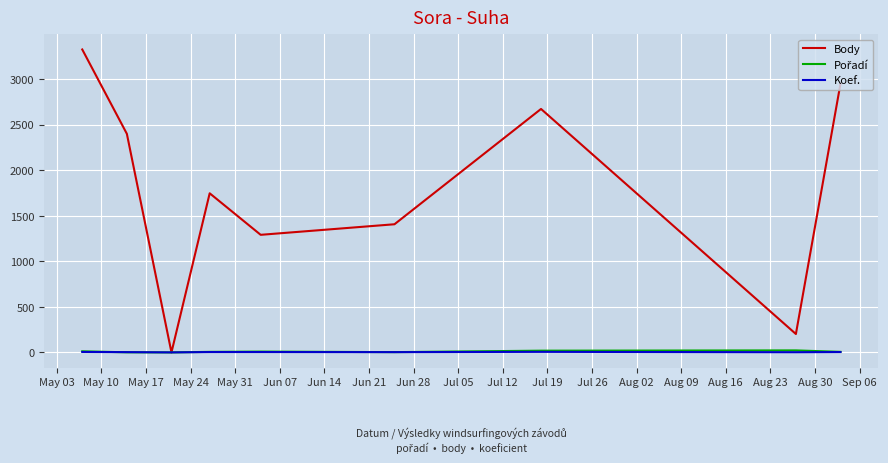

What is the maximum value for Body?

3326